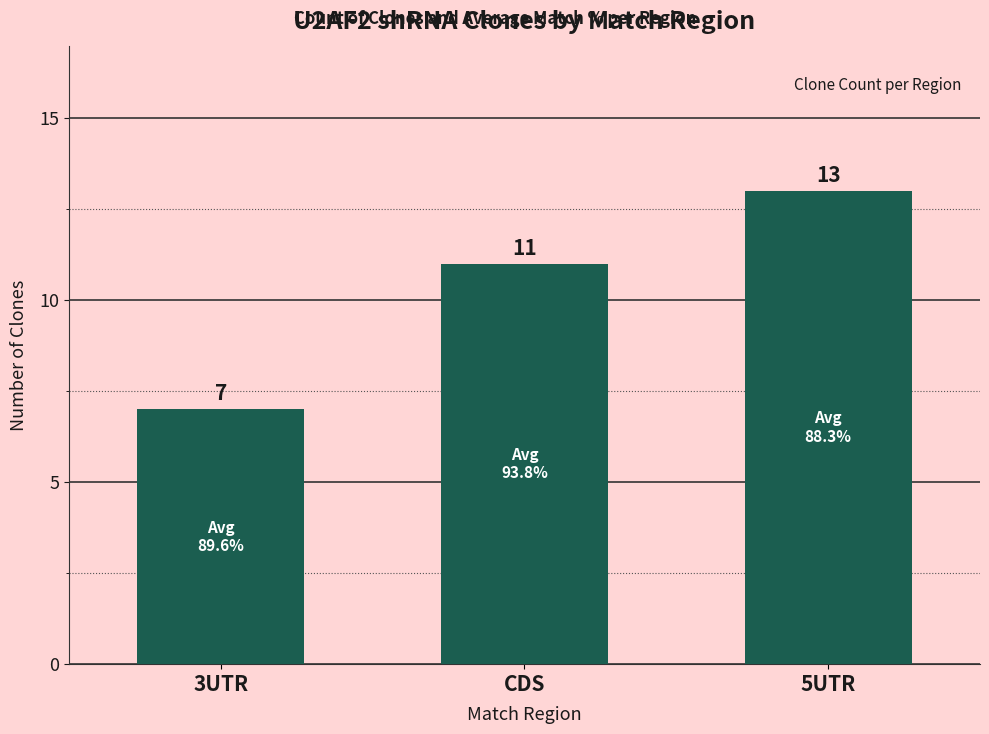

At which label is the value closest to 10?

CDS